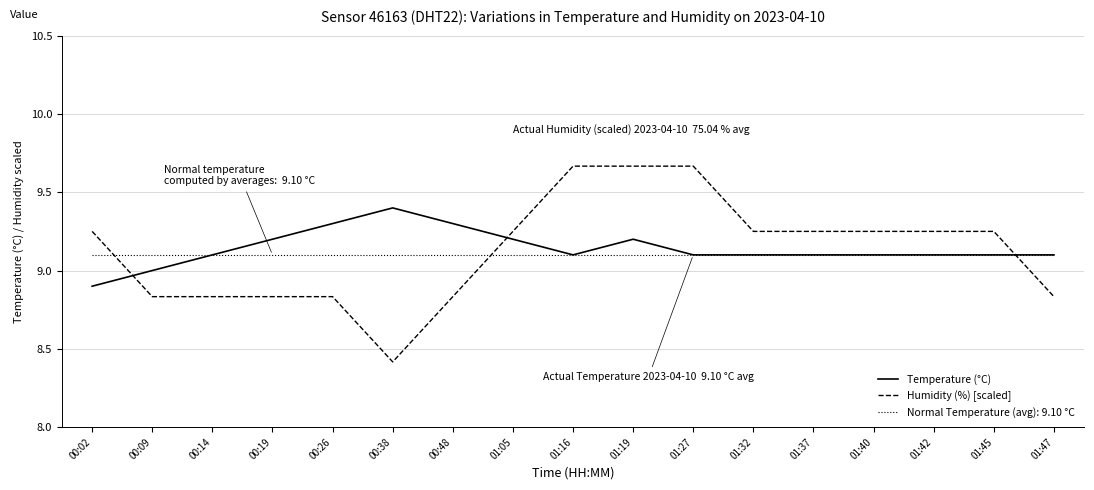

How many Temperature (°C) values are between 9 and 10?

16